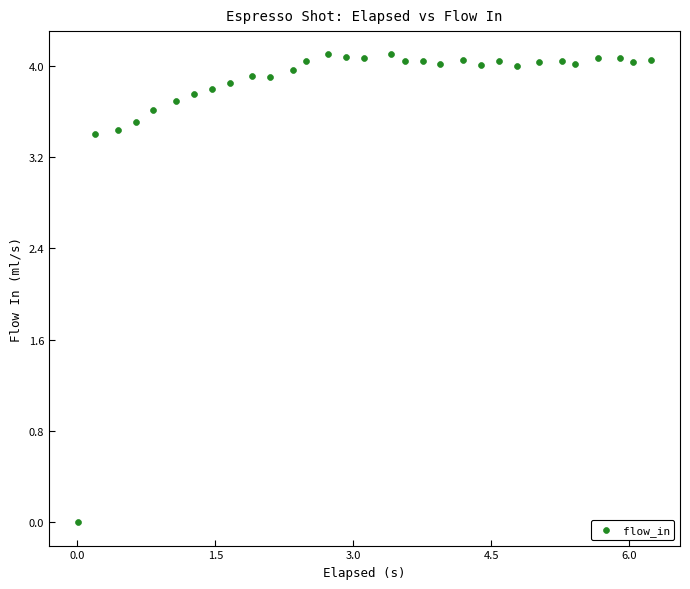

What is the range of X values (max minus min)?

6.2